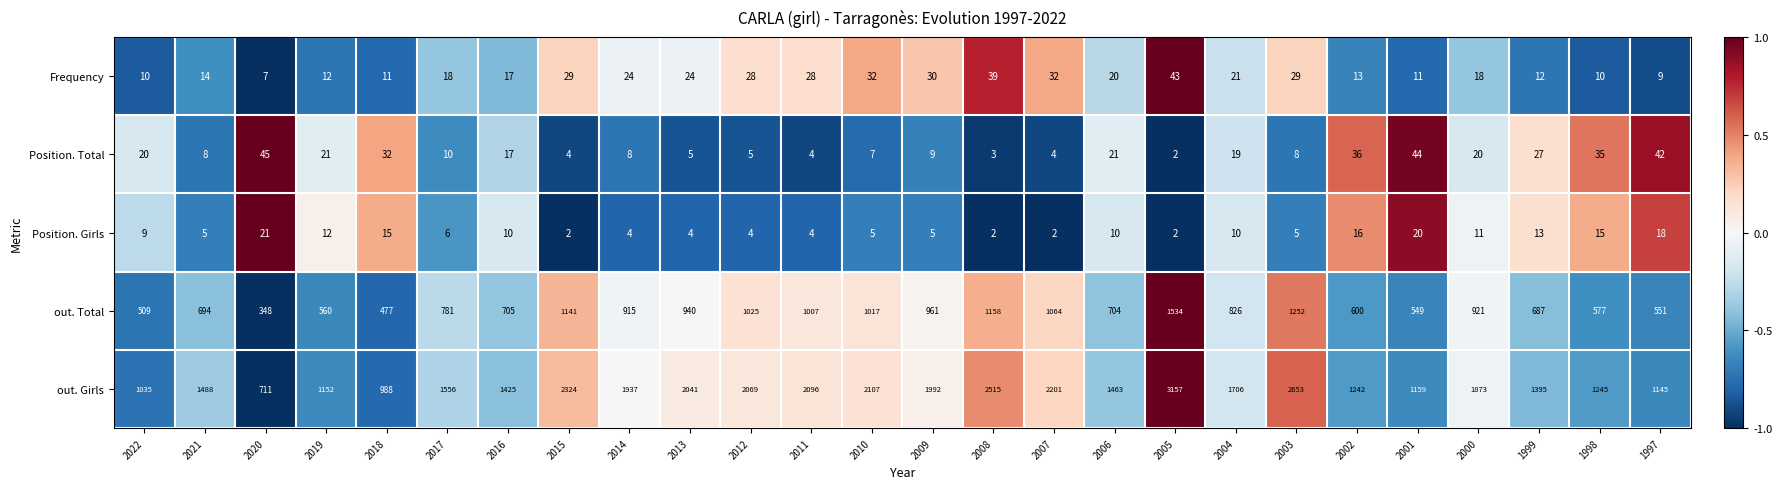

Which series has the widest spread of values?

out. Girls